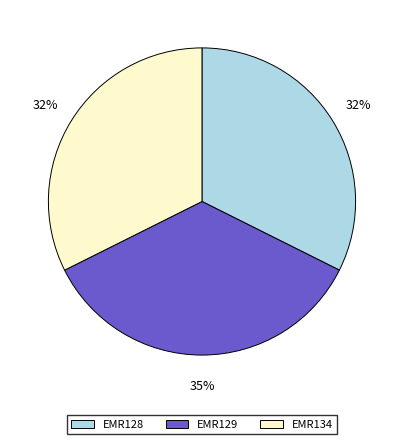

Combined, do EMR134 and EMR129 account for over 50%?

Yes